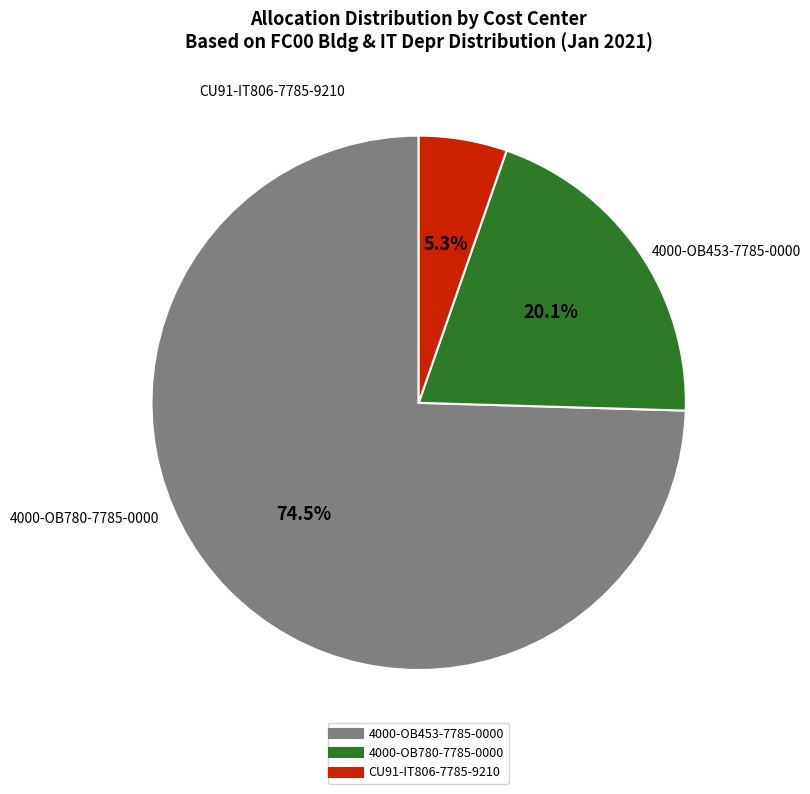

Which slice is the largest?

4000-OB453-7785-0000